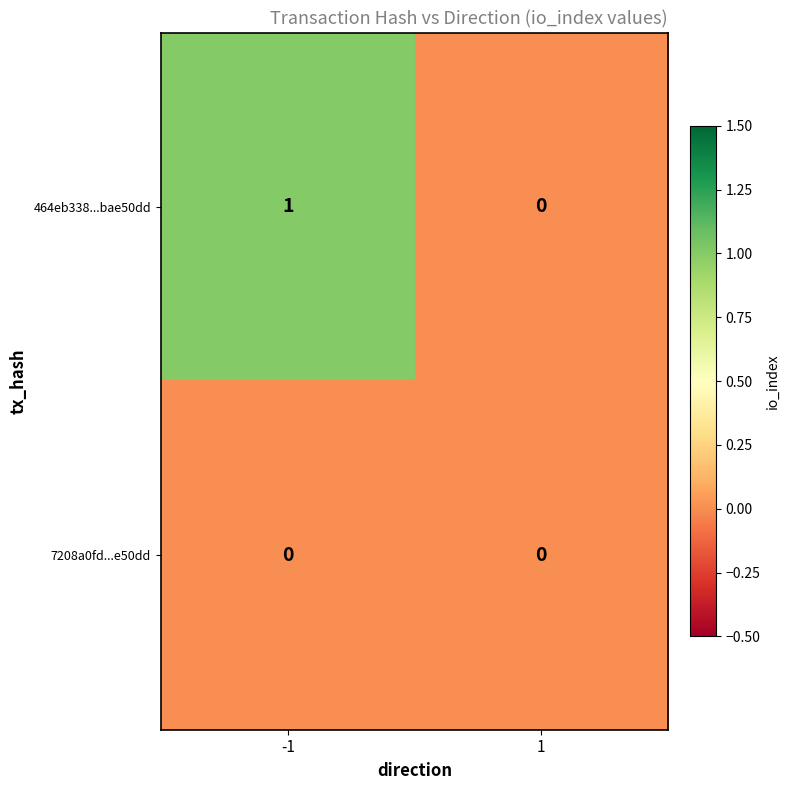

Which series has the largest range (max minus min)?

464eb338...bae50dd